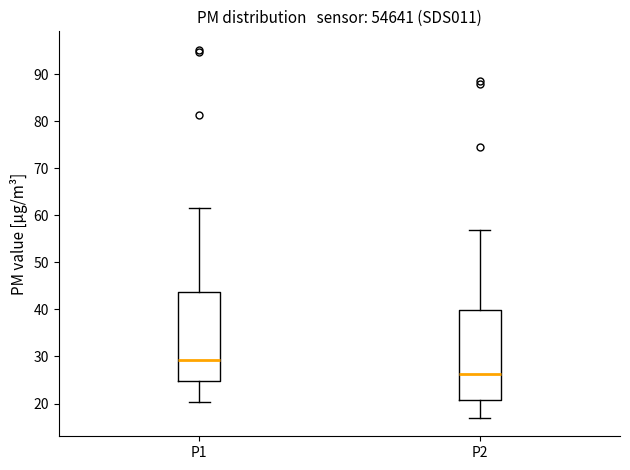

Reading left to right, transcribe this box plot: for each box, give where its median line is, the range the box spans, and where its two whiskers end, as read against the y-axis. The values are not printed on the chart, so give them approximately, as read against the axis.

P1: median 29, box 25 to 44, whiskers 20 to 62
P2: median 26, box 21 to 40, whiskers 17 to 57